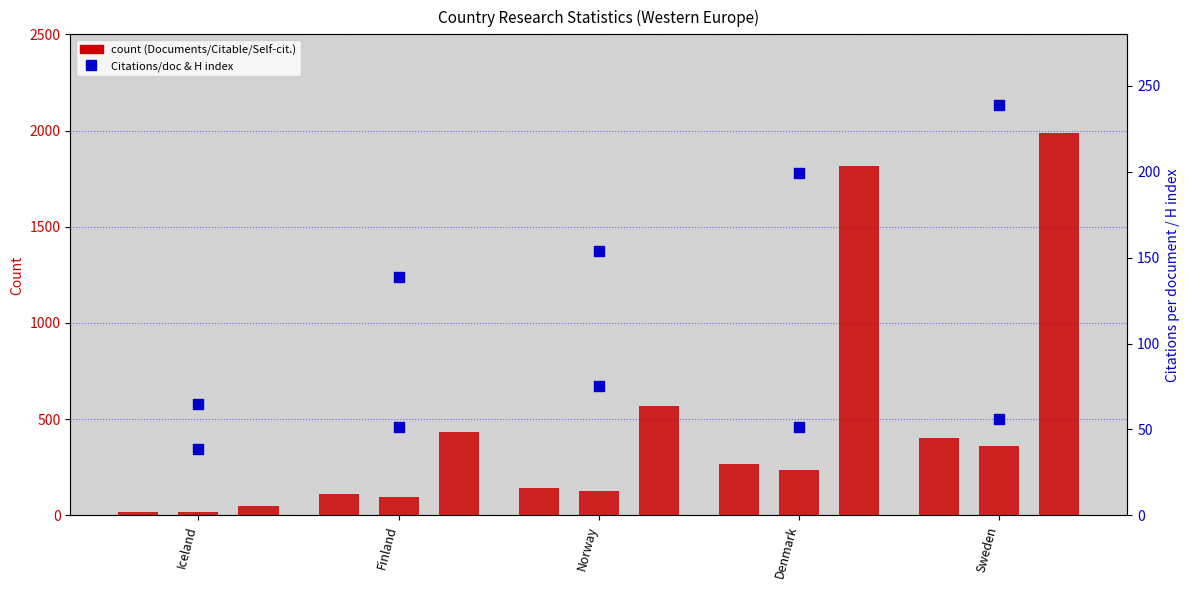

At how many categories does at least one series exceed 422?

4